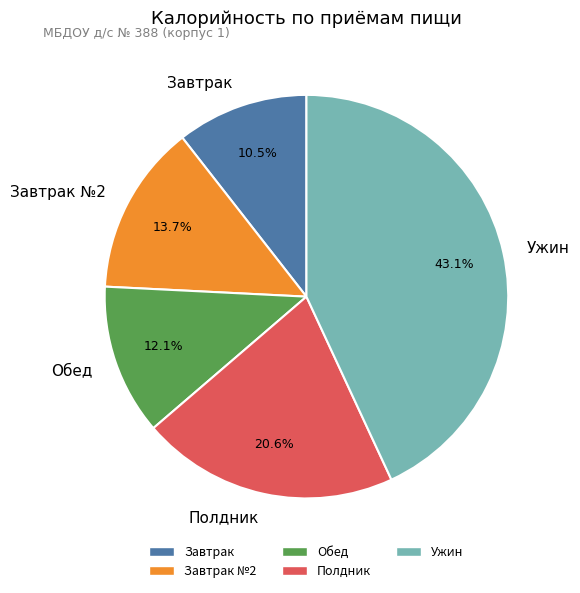

Is Полдник the majority of the pie?

No